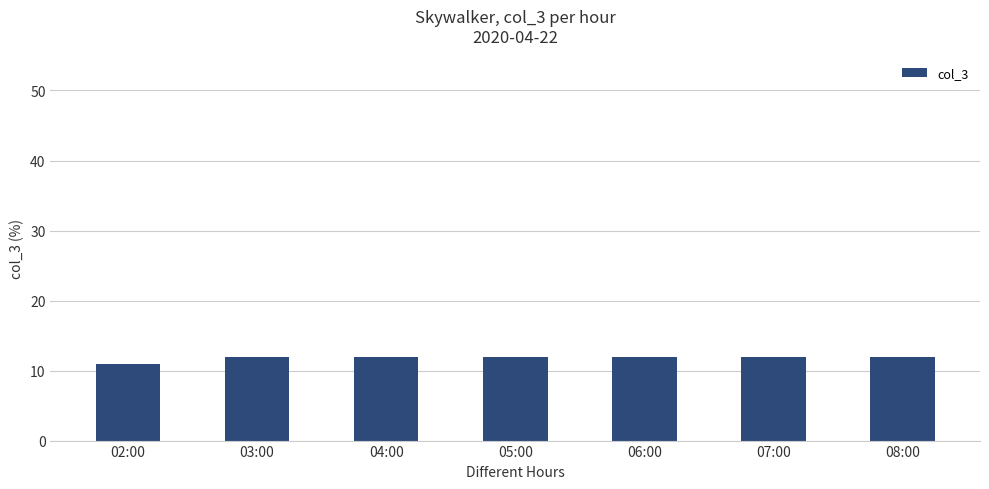

Is it true that the value at 07:00 is 12?

True